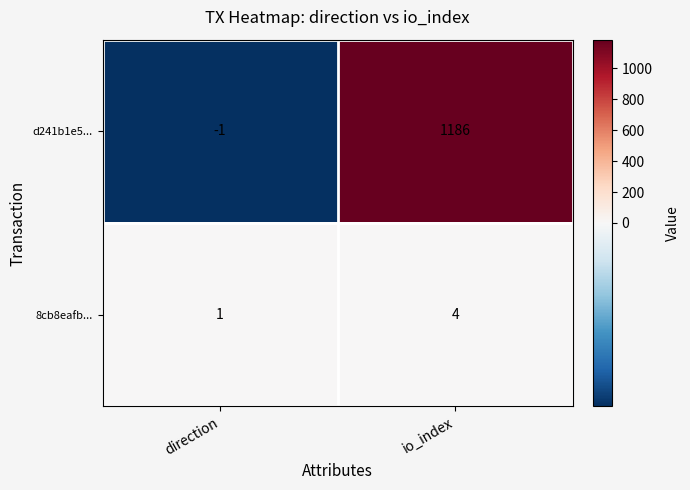

Count the number of categories in the chart.

2